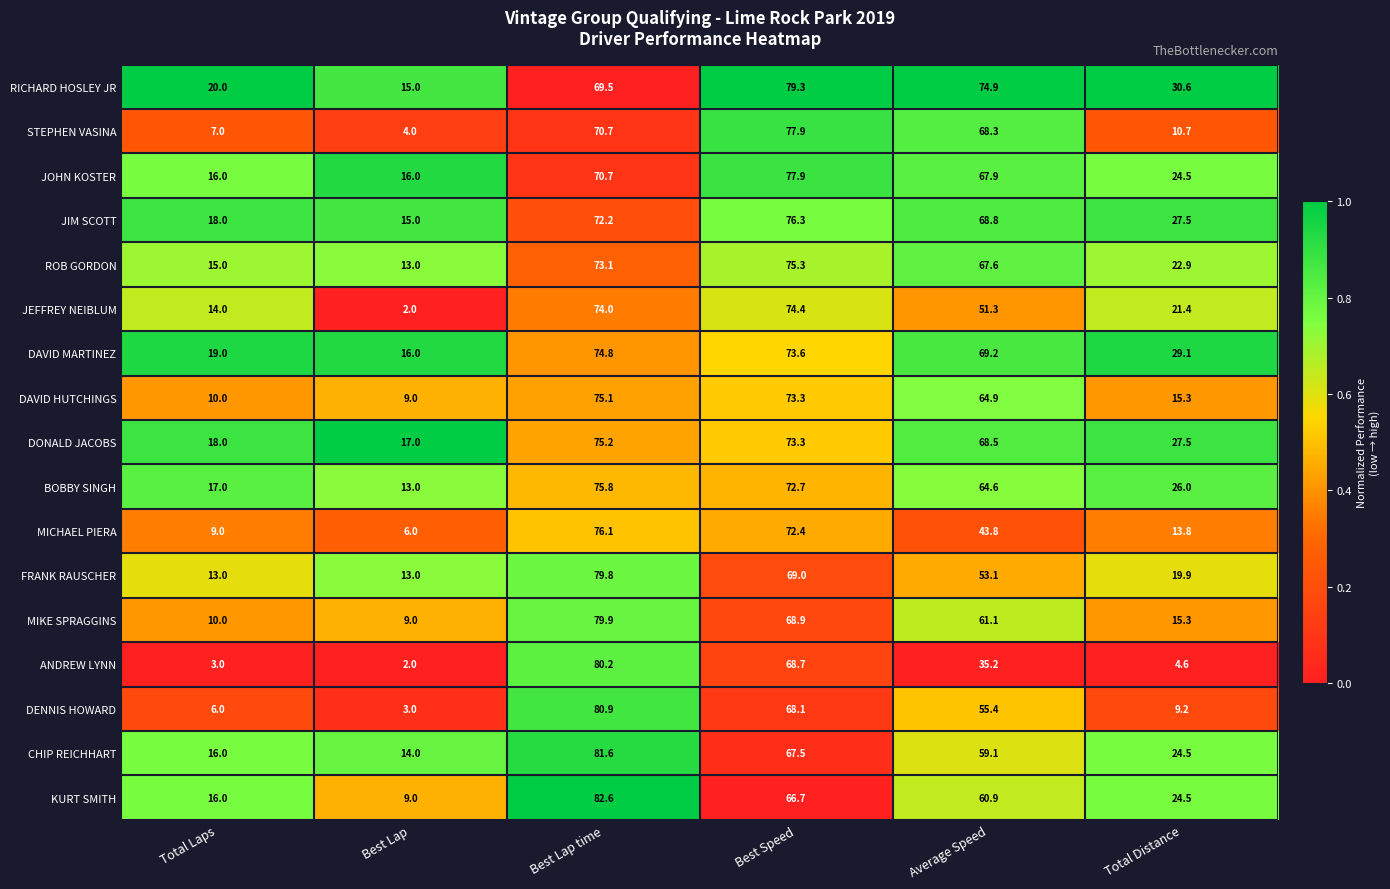

What is the difference between the BOBBY SINGH values at Best Speed and Average Speed?

8.1